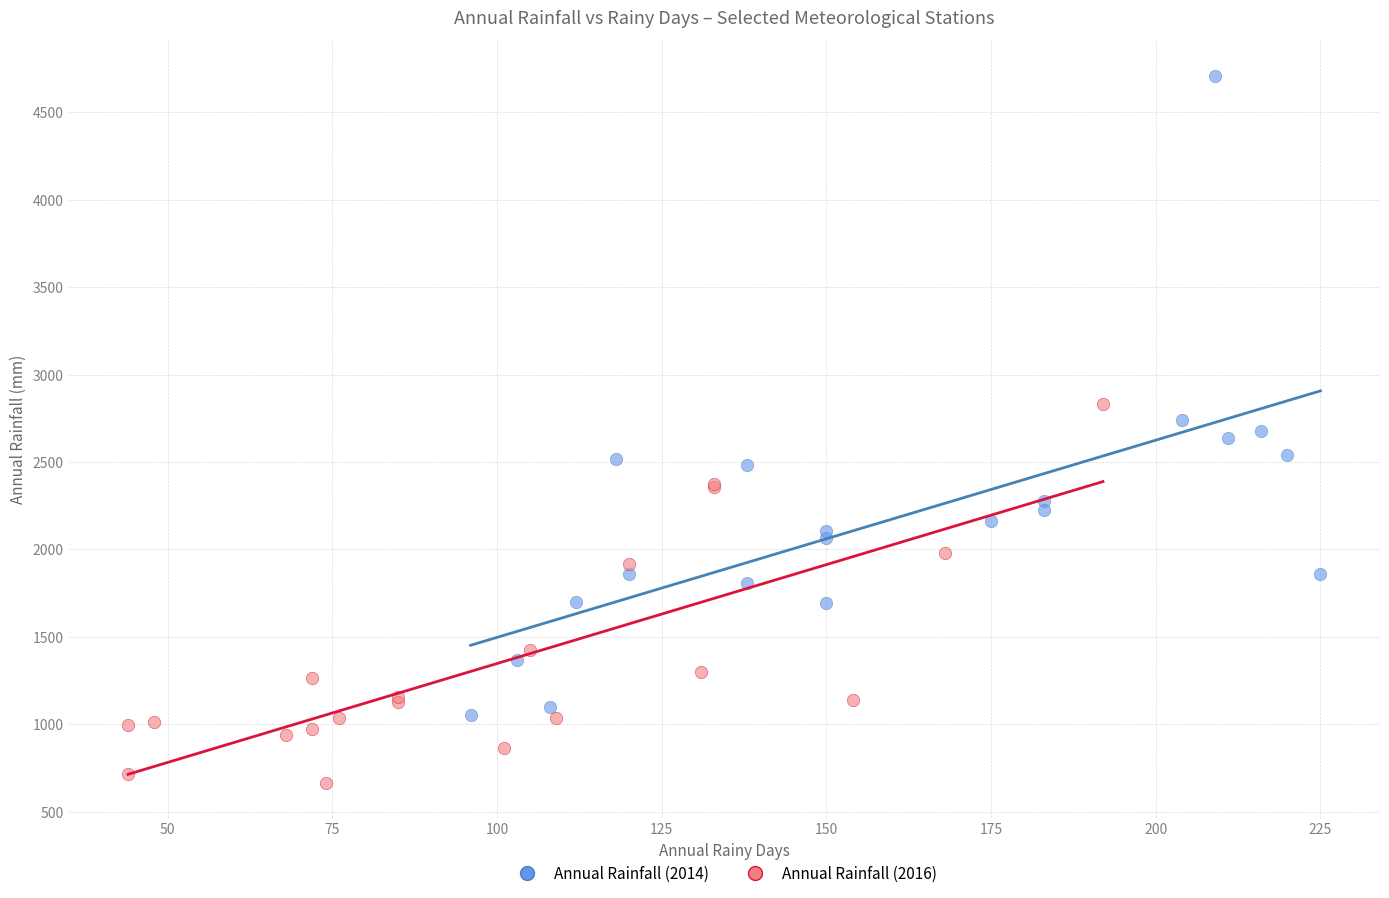

Which series reaches the minimum Y coordinate?

Annual Rainfall (2016)